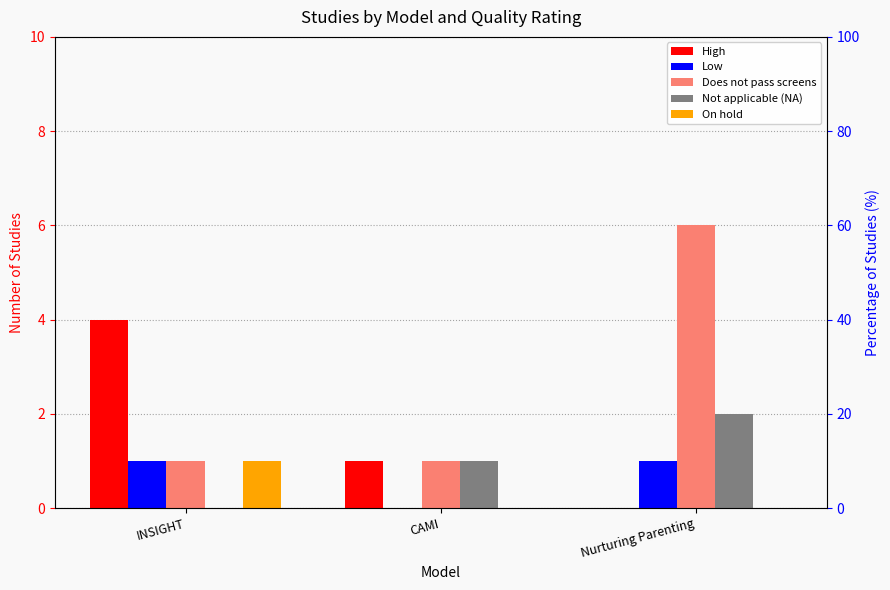

Reading left to right, list all the values displayed in this chart.

High: 4	1	0
Low: 1	0	1
Does not pass screens: 1	1	6
Not applicable (NA): 0	1	2
On hold: 1	0	0